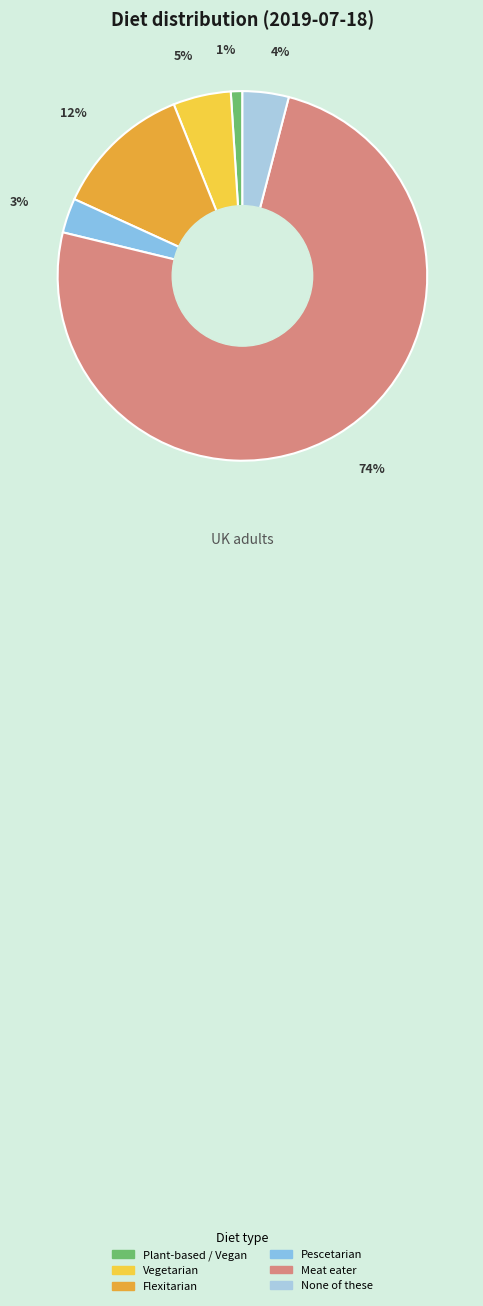

Count the number of slices in the pie.

6